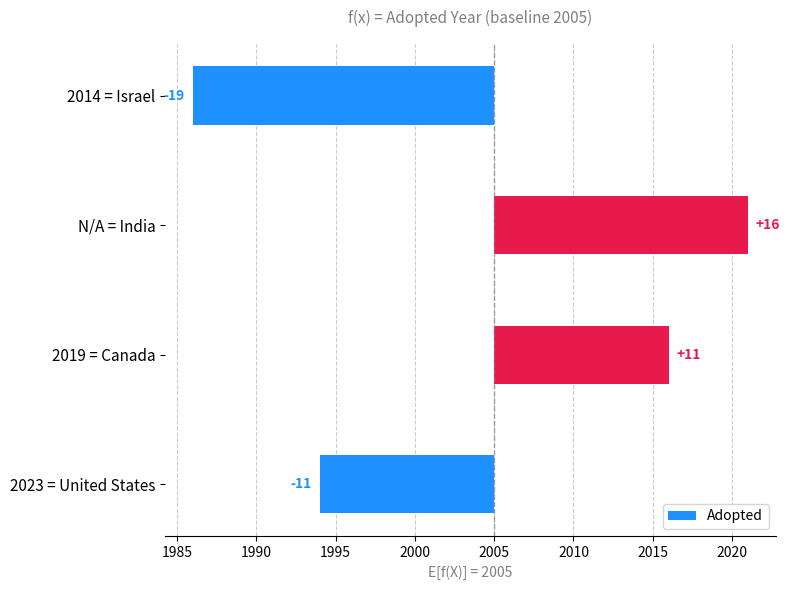

What is the value of the 2nd bar from the left?

11